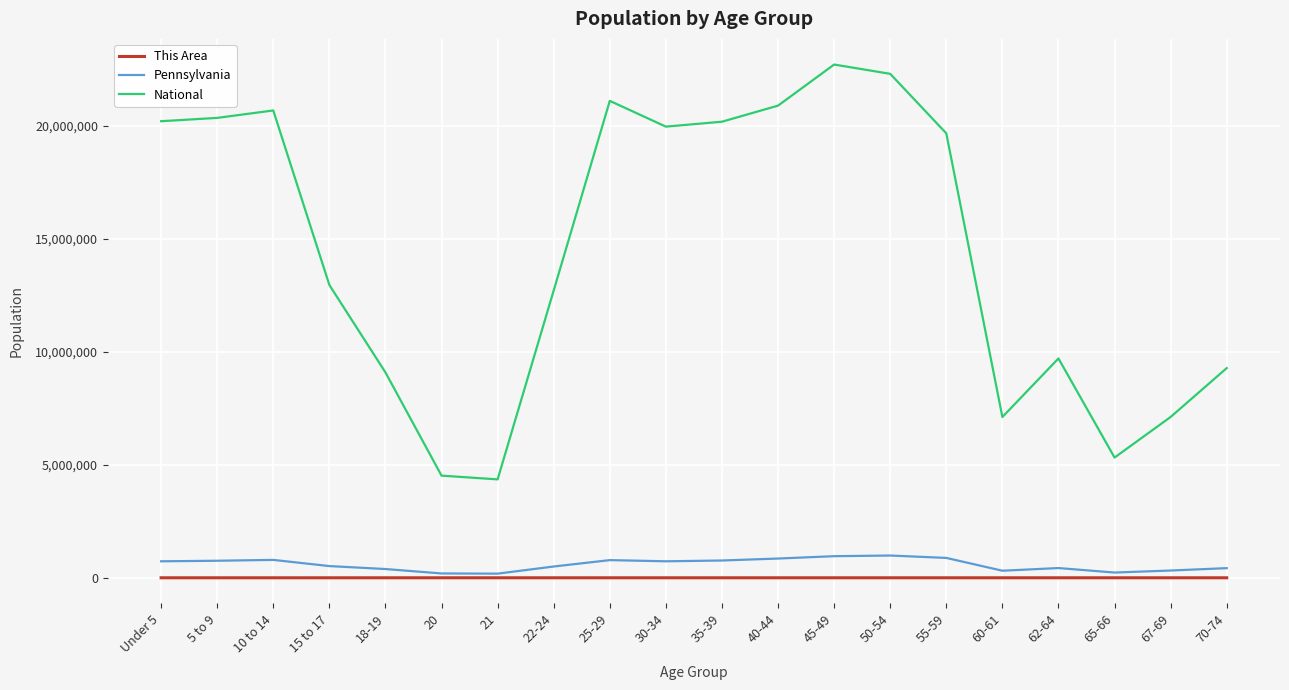

What is the spread (max minus min) of values at Under 5?

20201331